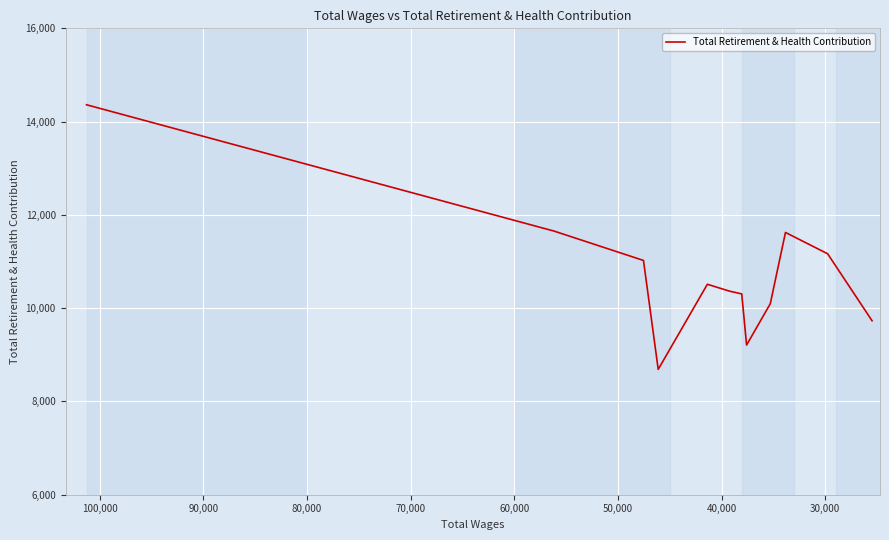

Reading left to right, list all the values displayed in this chart.

14361	11653	11023	8687	10512	10365	10305	9209	10094	11623	11166	9729